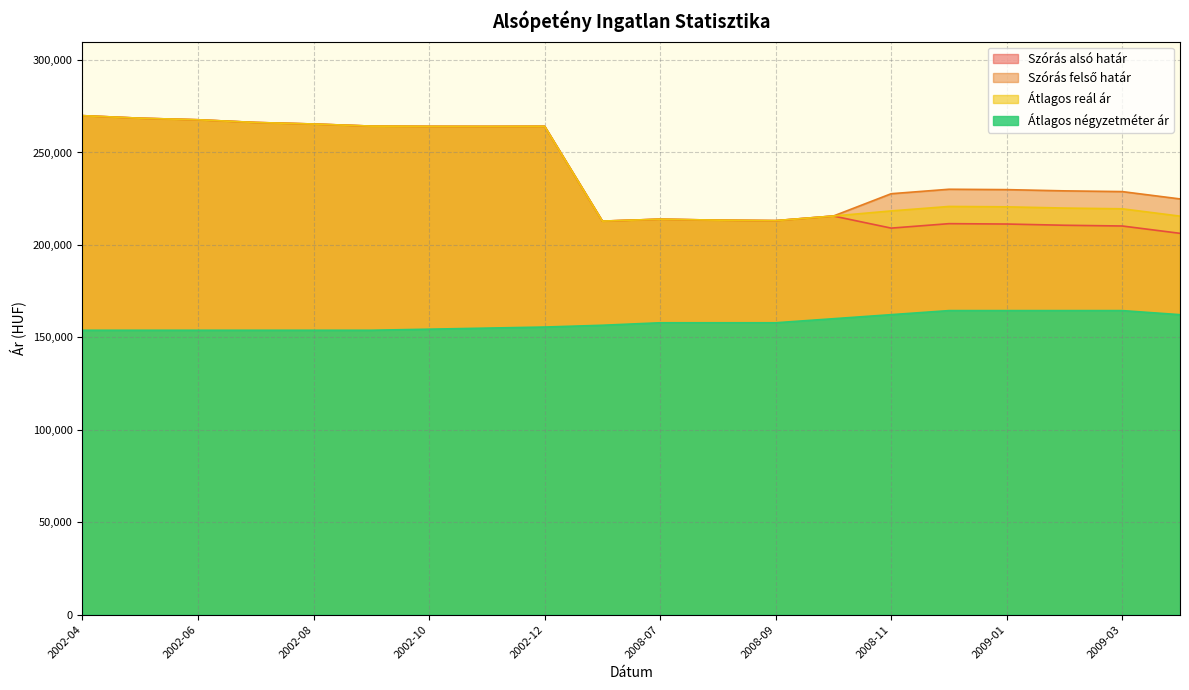

What is the difference between the Átlagos négyzetméter ár values at 2002-06 and 2008-06?

2699